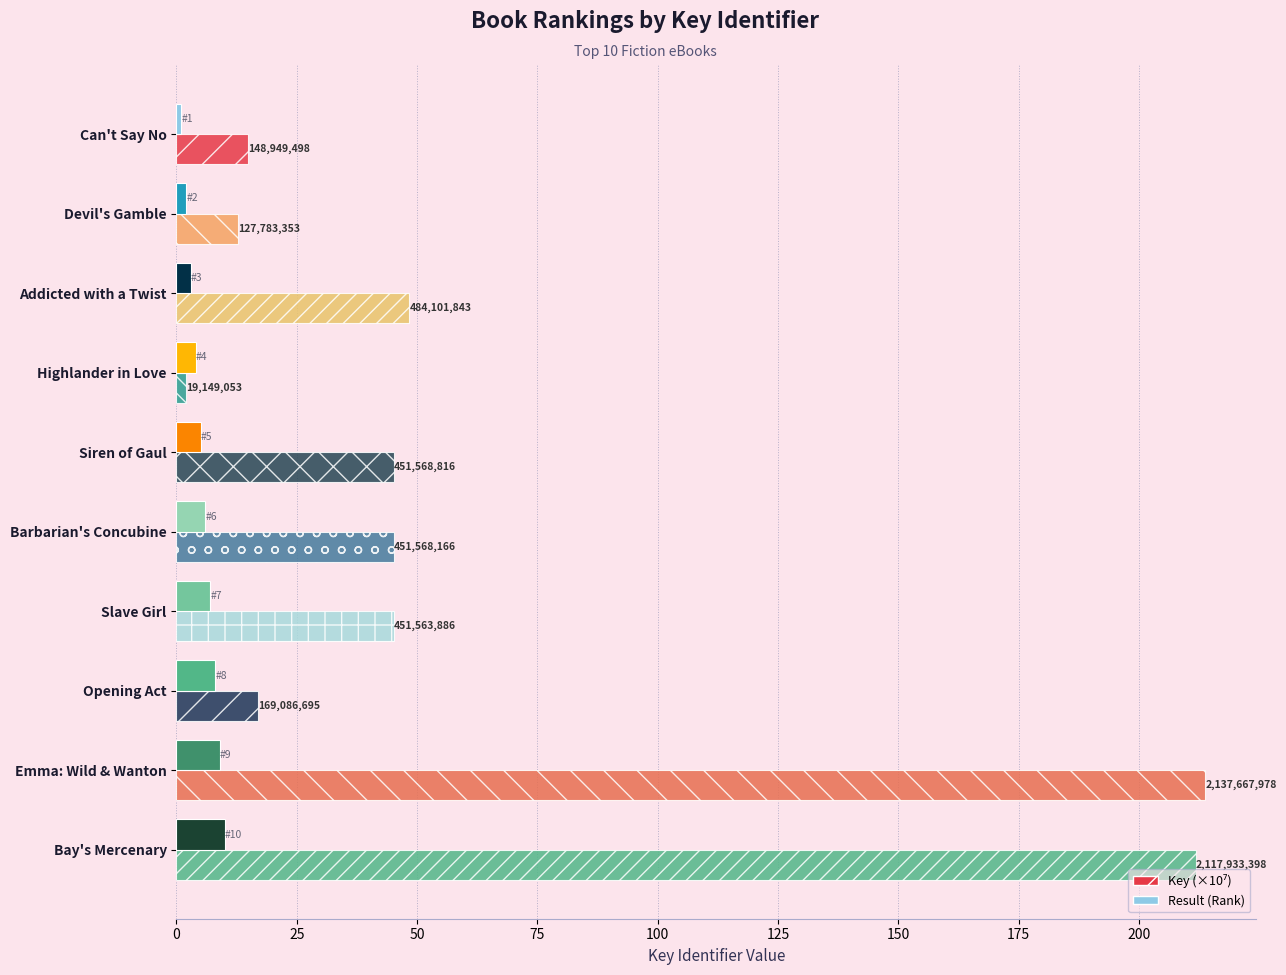

Reading left to right, extract all data points from this chart.

Key (×10⁷): 14.9	12.8	48.4	1.9	45.2	45.2	45.2	16.9	213.8	211.8
Result (Rank): 1.0	2.0	3.0	4.0	5.0	6.0	7.0	8.0	9.0	10.0